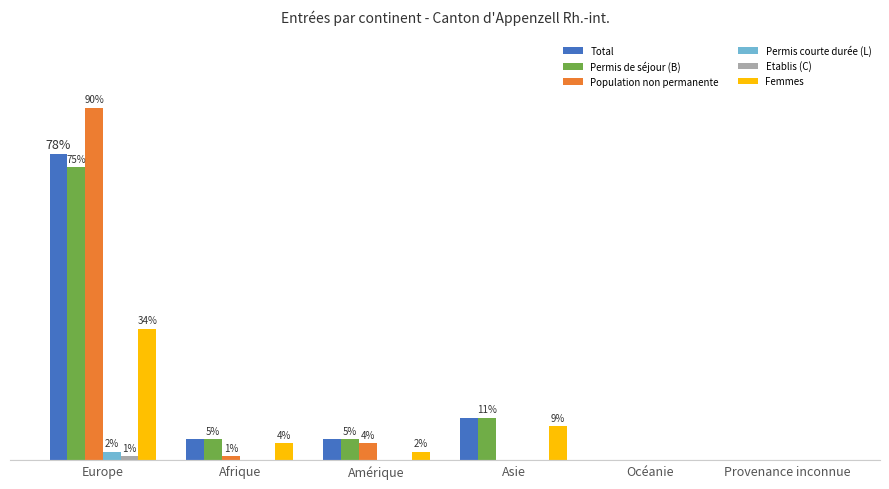

Which series has the largest total across all categories?

Total